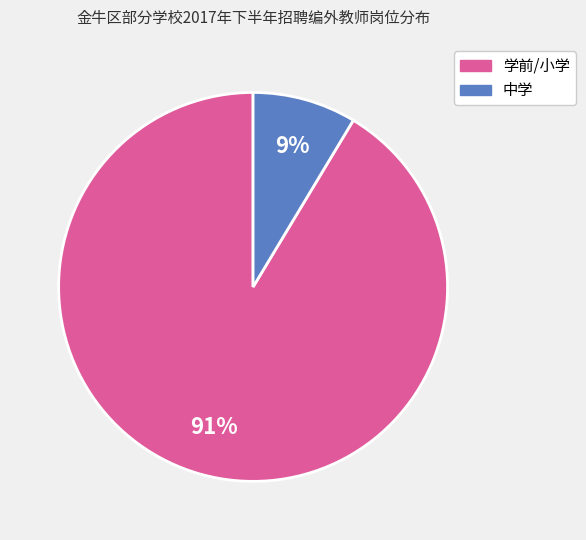

To the nearest percent, what is the average slice percentage?

50%